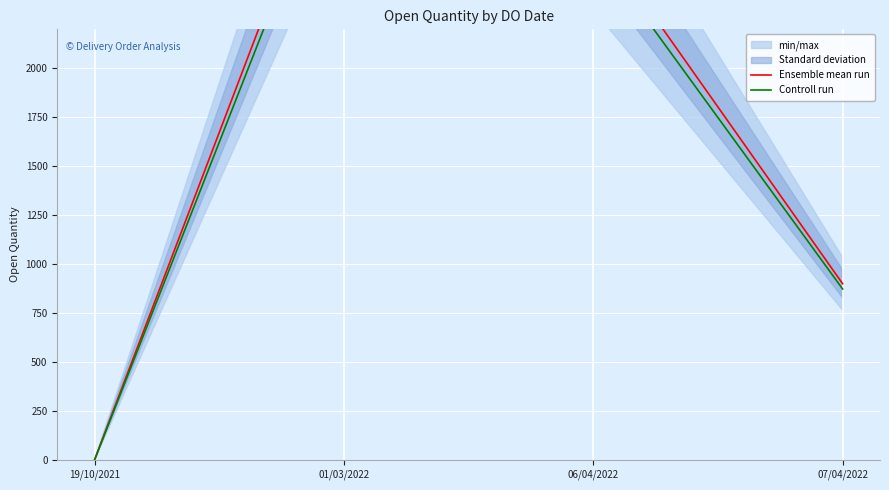

What is the label of the 4th point from the right?

19/10/2021